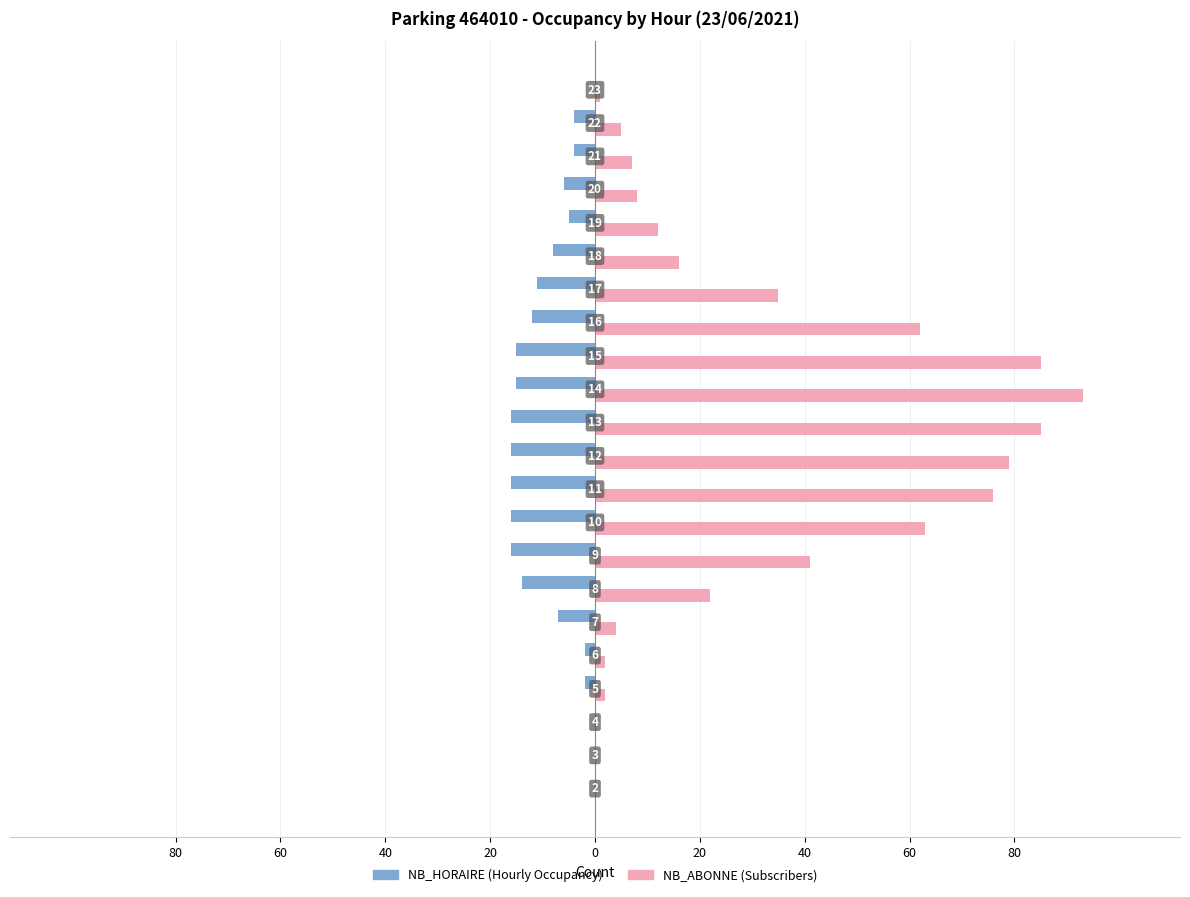

How many bars are there in each group?

2